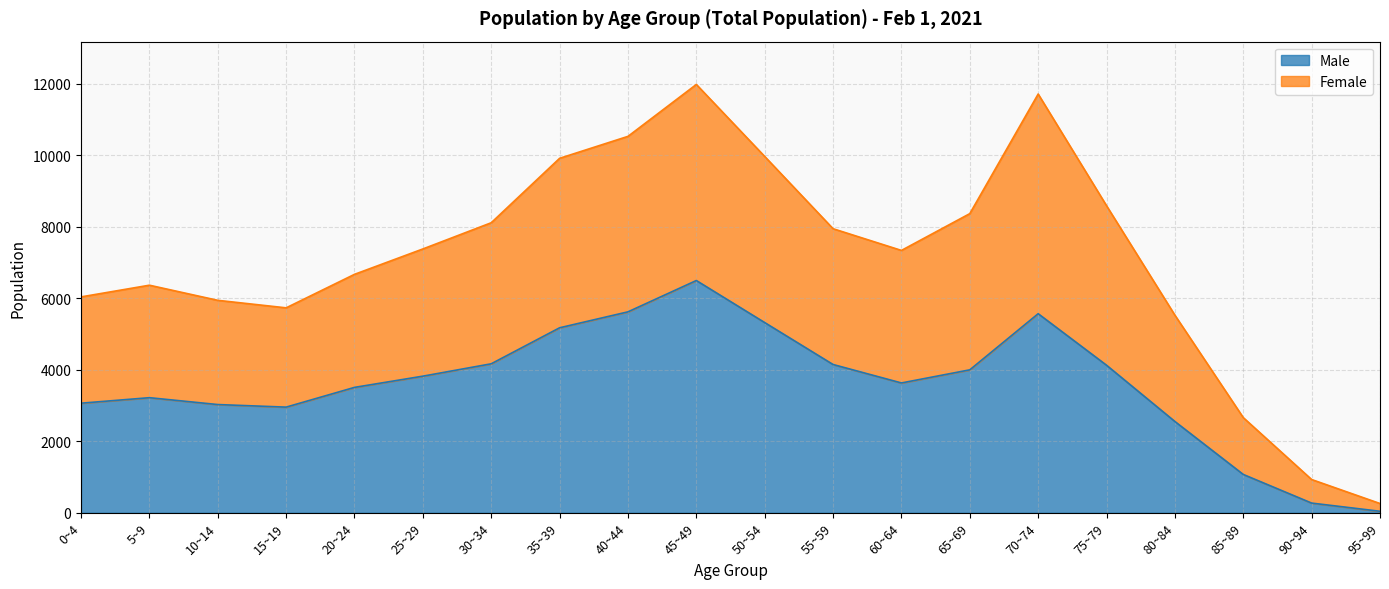

What is the difference between the second highest and minimum values in the Male series?

5578